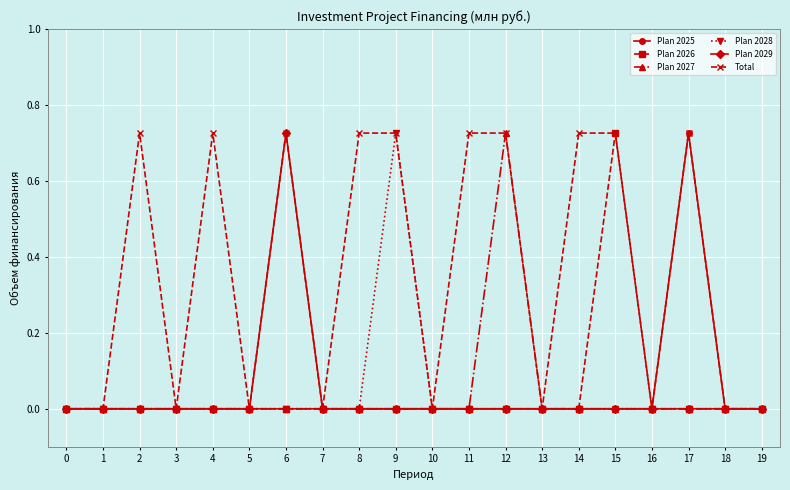

Between 8 and 18, which series saw the biggest shift?

Total